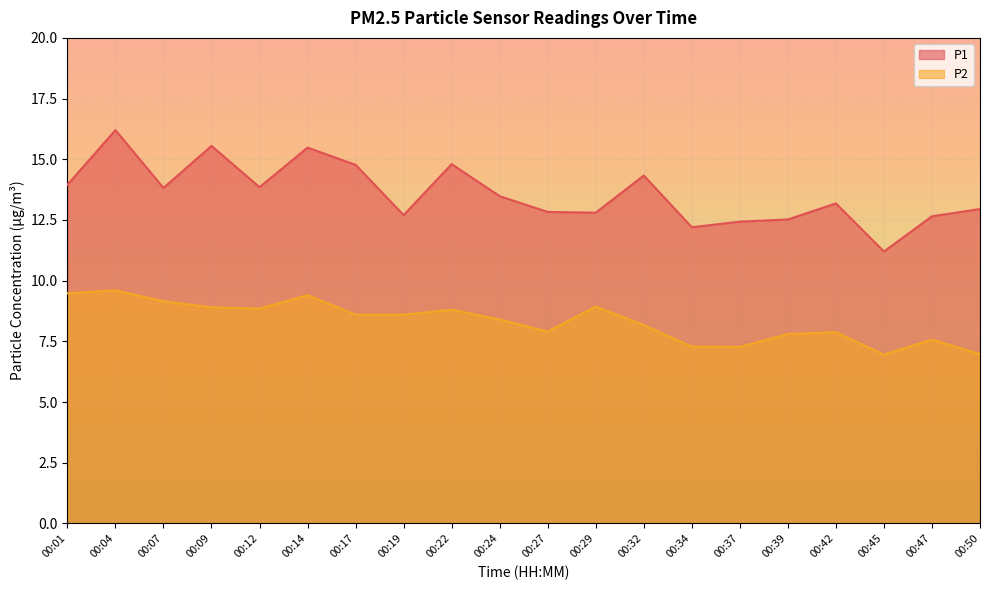

At which category does the chart reach its peak across all series?

00:04